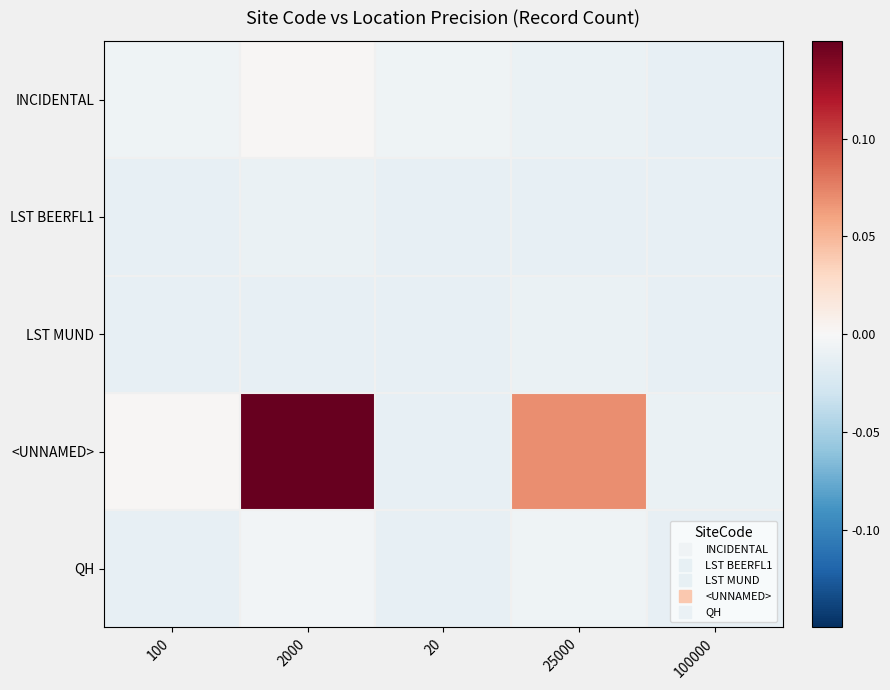

What is the total value across all series at 20?

-0.1